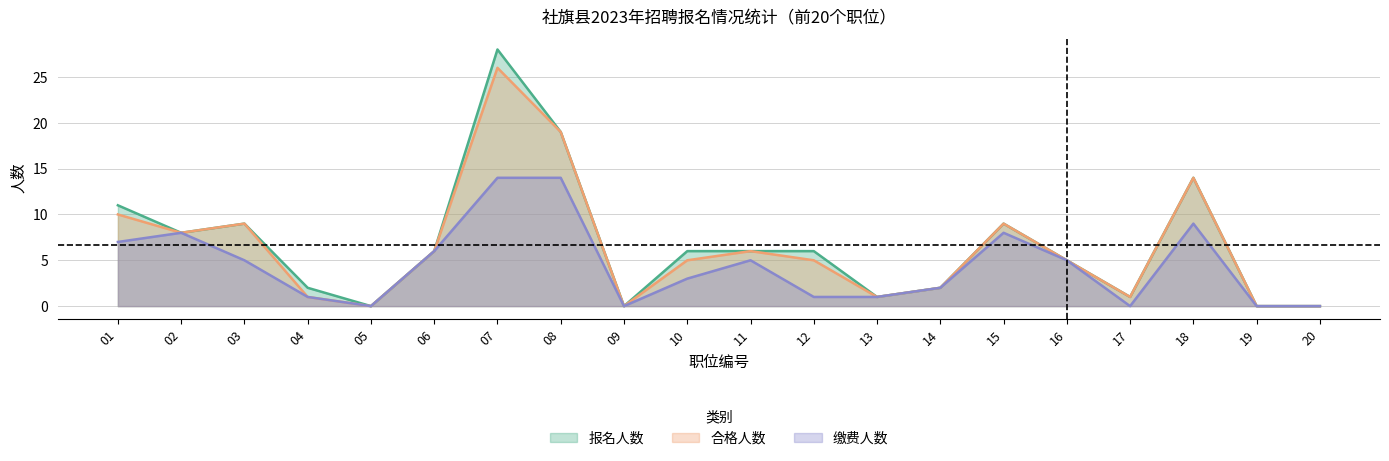

How many lines are shown in the chart?

3